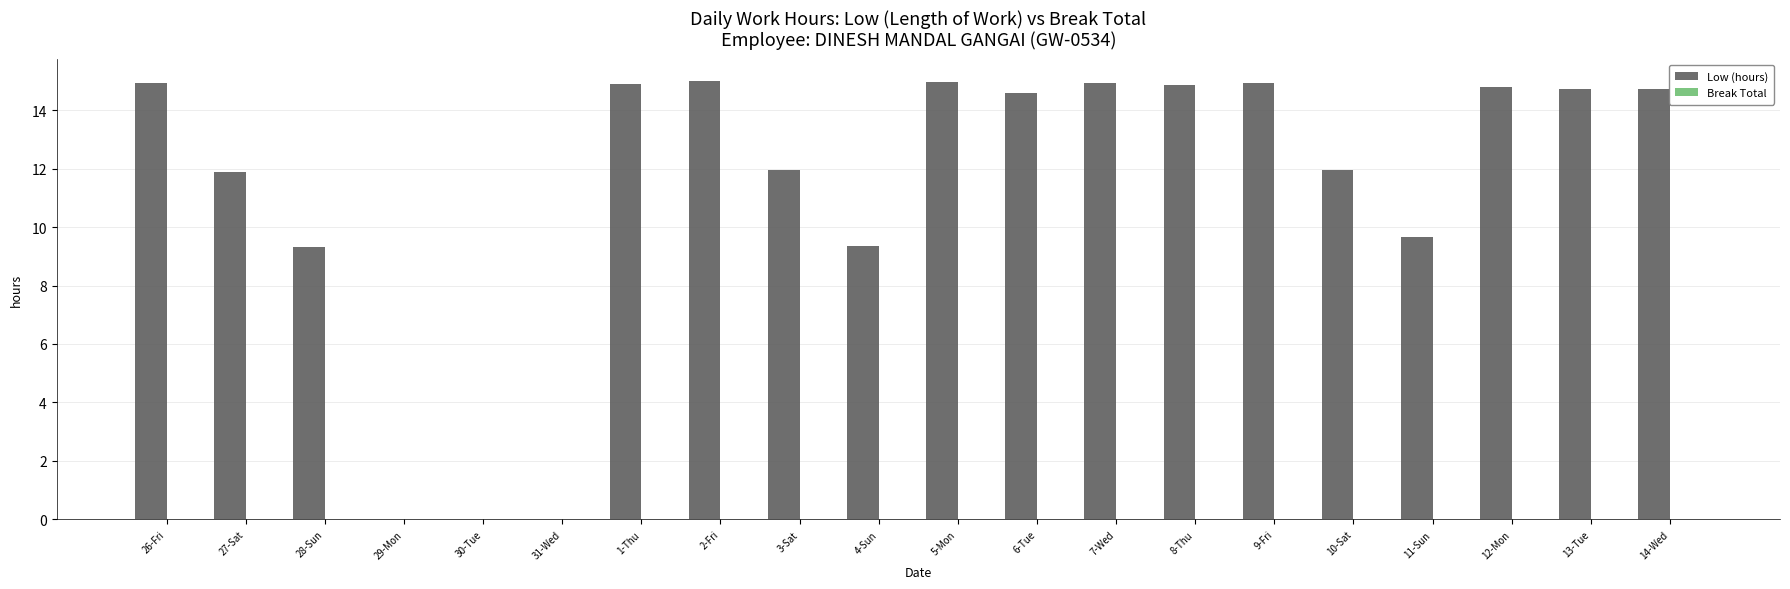

What is the greatest value displayed?

15.0